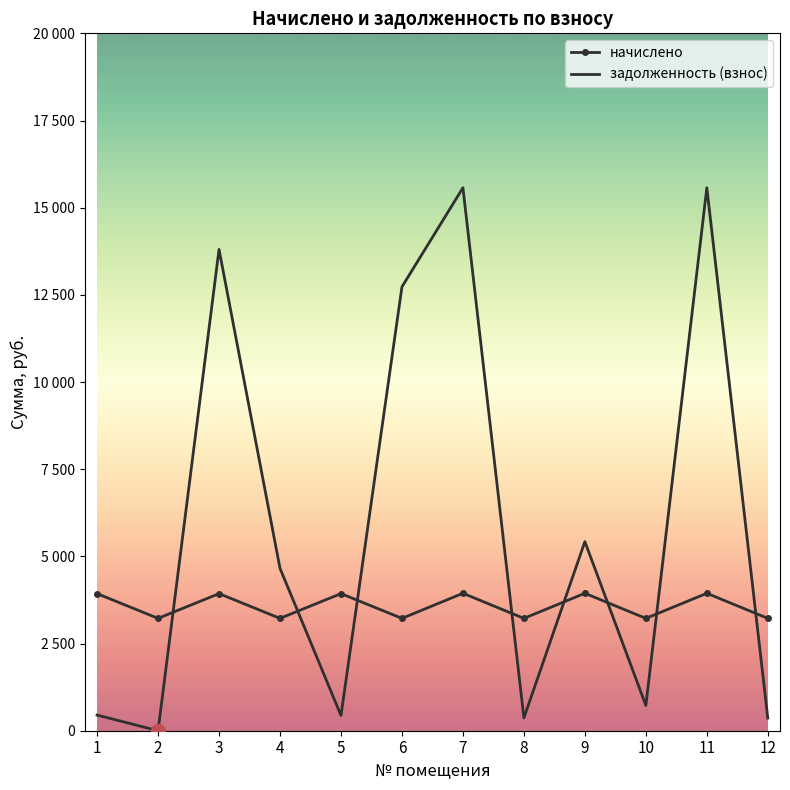

True or false: начислено and задолженность (взнос) cross at least once.

True